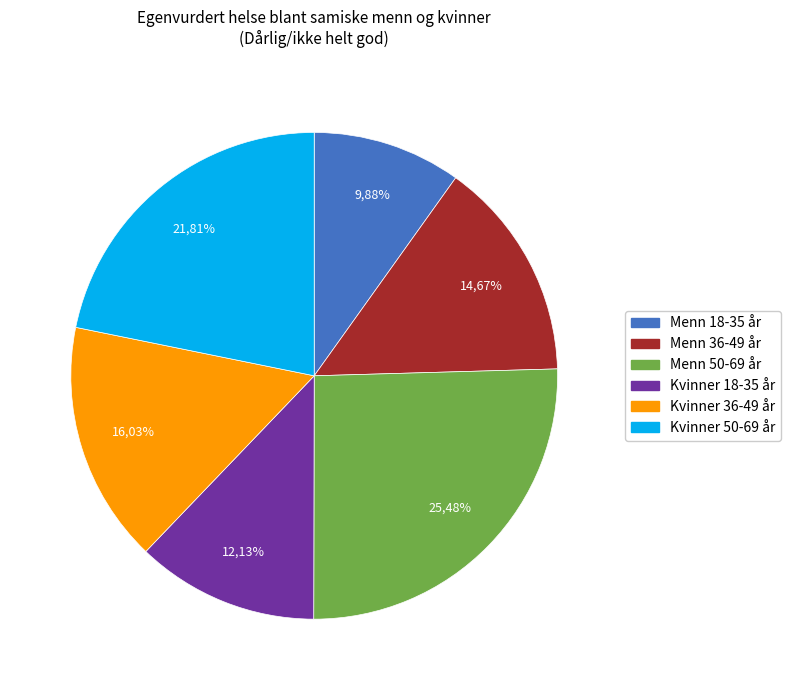

Rank the categories by value from lowest to highest.

Menn 18-35 år, Kvinner 18-35 år, Menn 36-49 år, Kvinner 36-49 år, Kvinner 50-69 år, Menn 50-69 år